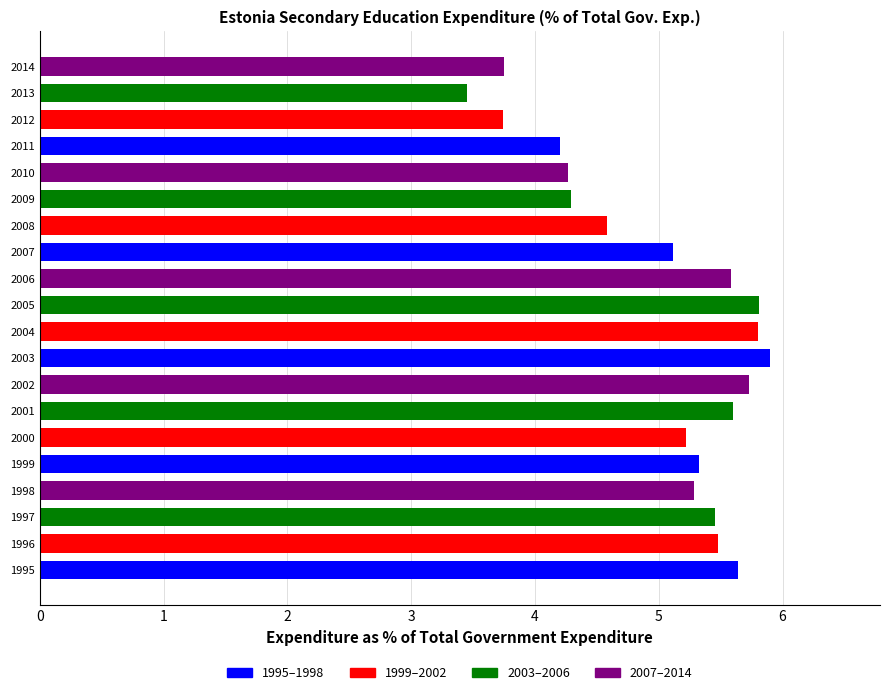

Are the bars grouped side by side (vs. stacked)?

No